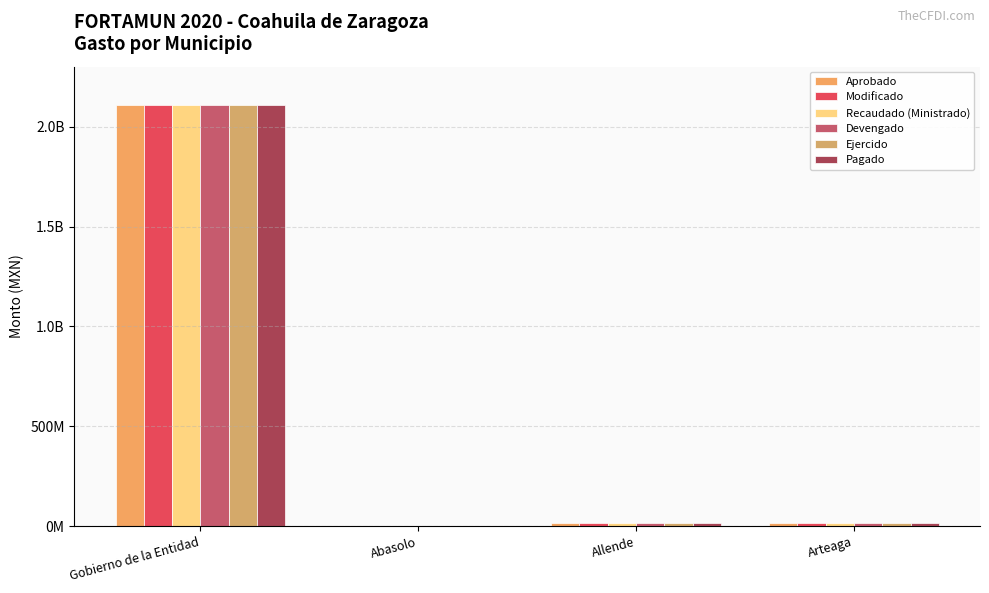

What position from the left is Allende?

3